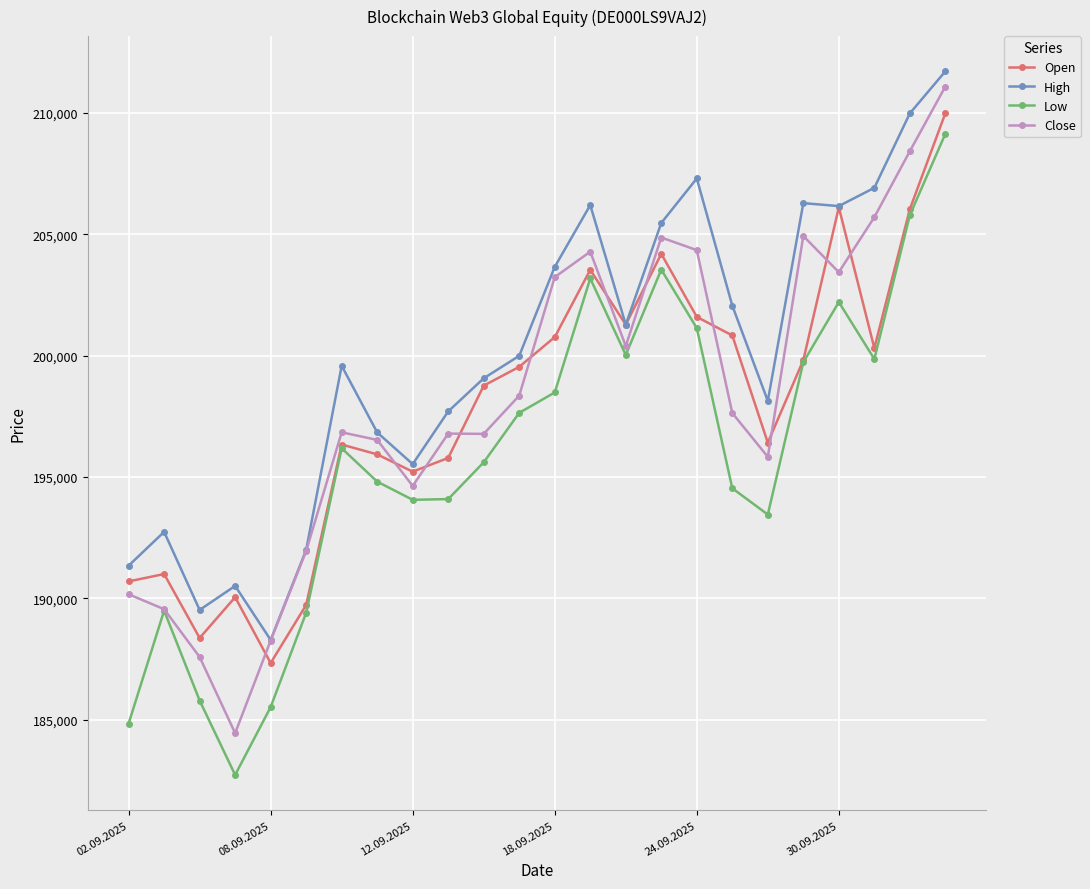

How many lines are shown in the chart?

4